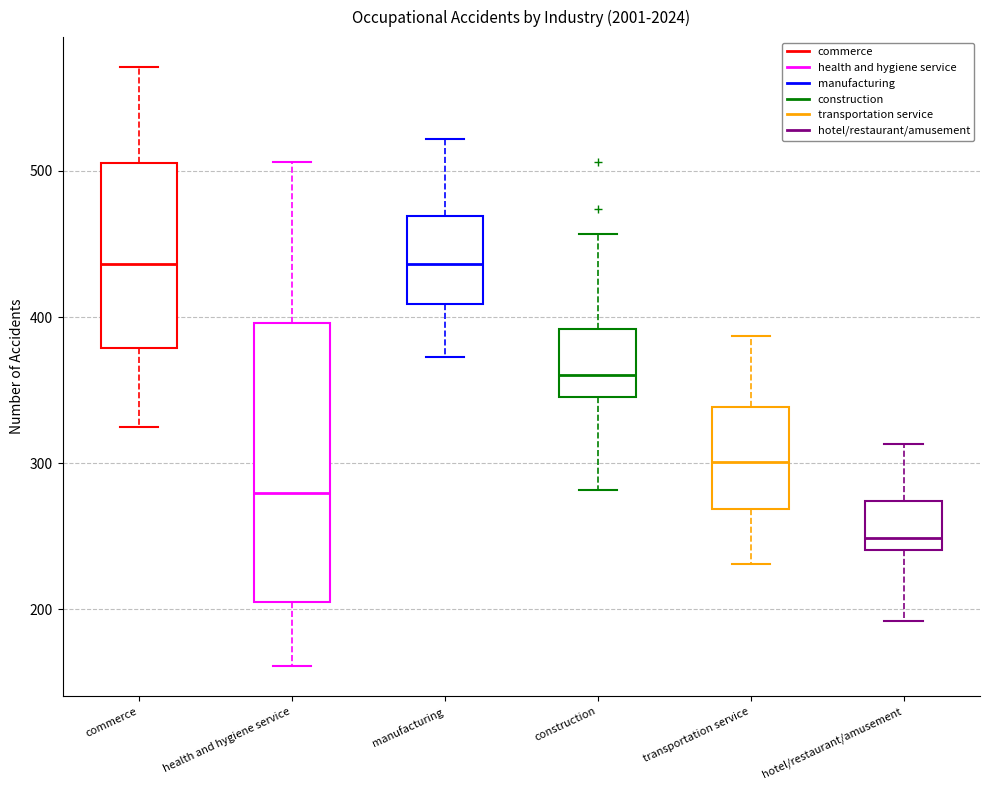

Reading left to right, read every box against the y-axis: the position of its median line, the range the box covers, and the ends of its whiskers. The values are not printed on the chart, so give them approximately, as read against the axis.

commerce: median 440, box 380 to 510, whiskers 330 to 570
health and hygiene service: median 280, box 210 to 400, whiskers 160 to 510
manufacturing: median 440, box 410 to 470, whiskers 370 to 520
construction: median 360, box 350 to 390, whiskers 280 to 460
transportation service: median 300, box 270 to 340, whiskers 230 to 390
hotel/restaurant/amusement: median 250, box 240 to 270, whiskers 190 to 310